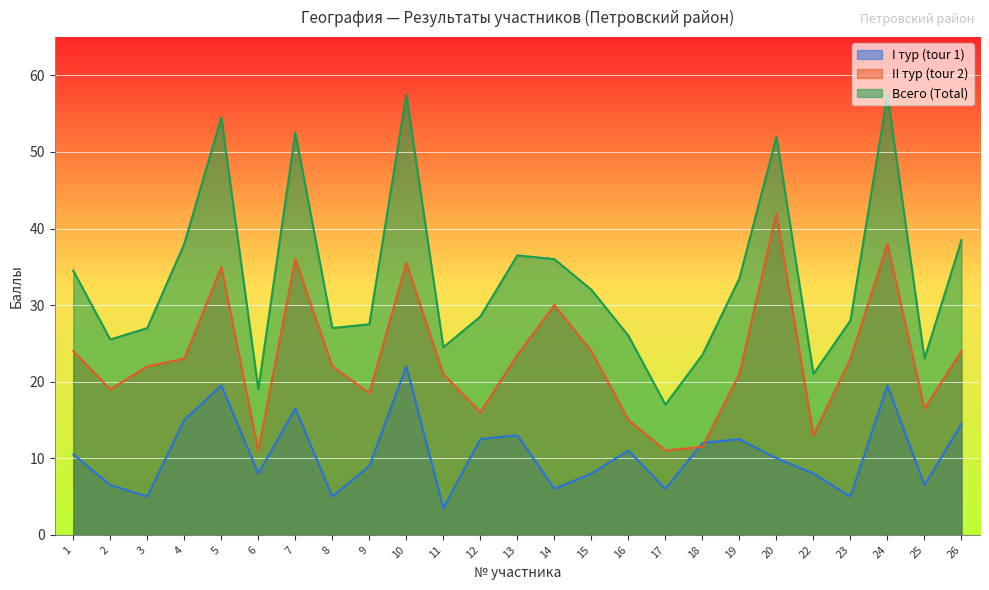

What is the difference between the maximum and minimum values in the II тур (tour 2) series?

31.0